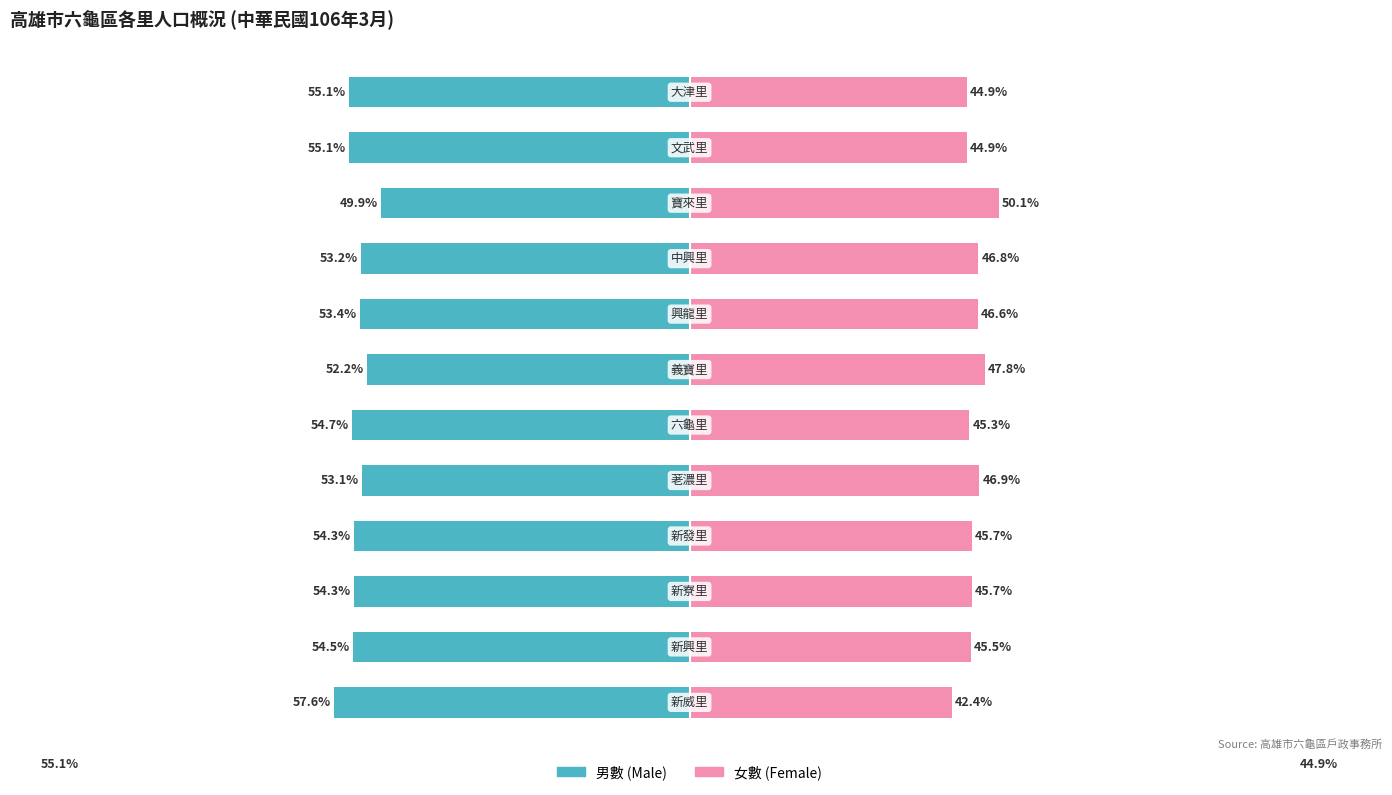

What is the value of the 女數 (Female) bar at the 10th from the left?

50.1